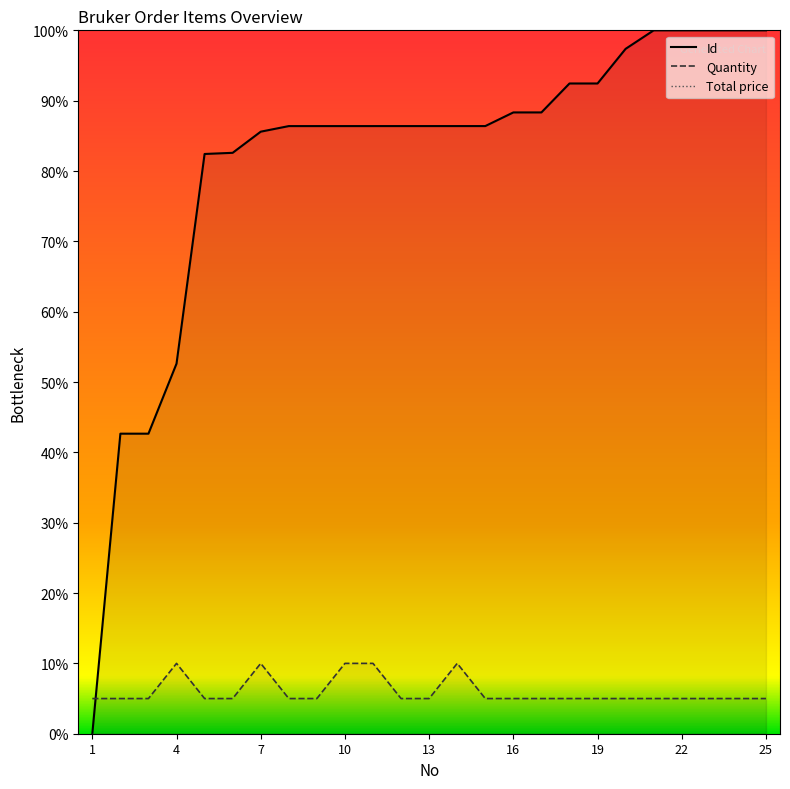

True or false: Quantity has a value of 2 at 13.

False